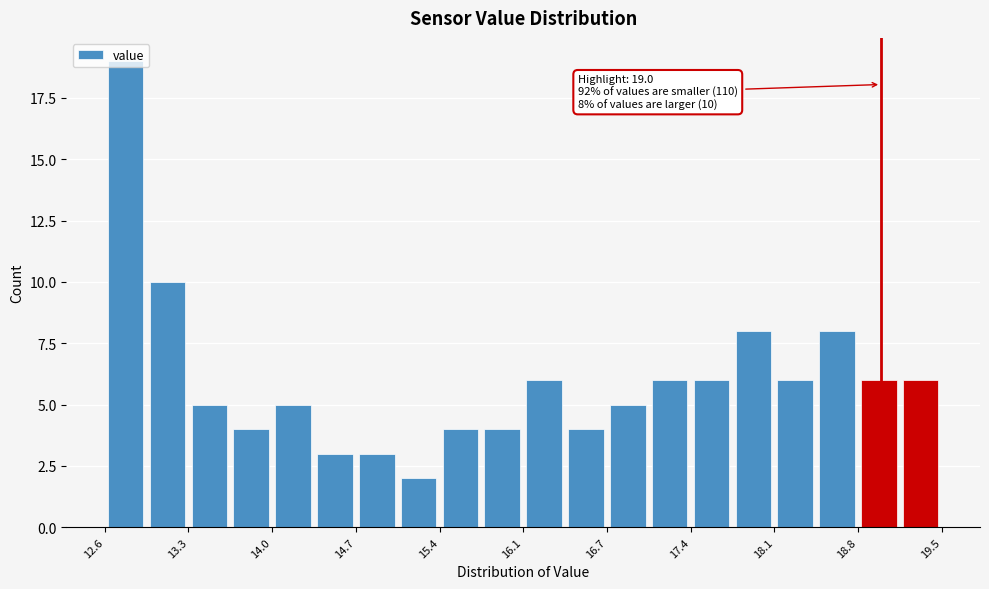

Around what value on the x-axis is the tallest bar? Give the approximate position of its centre, as read against the axis.

12.8